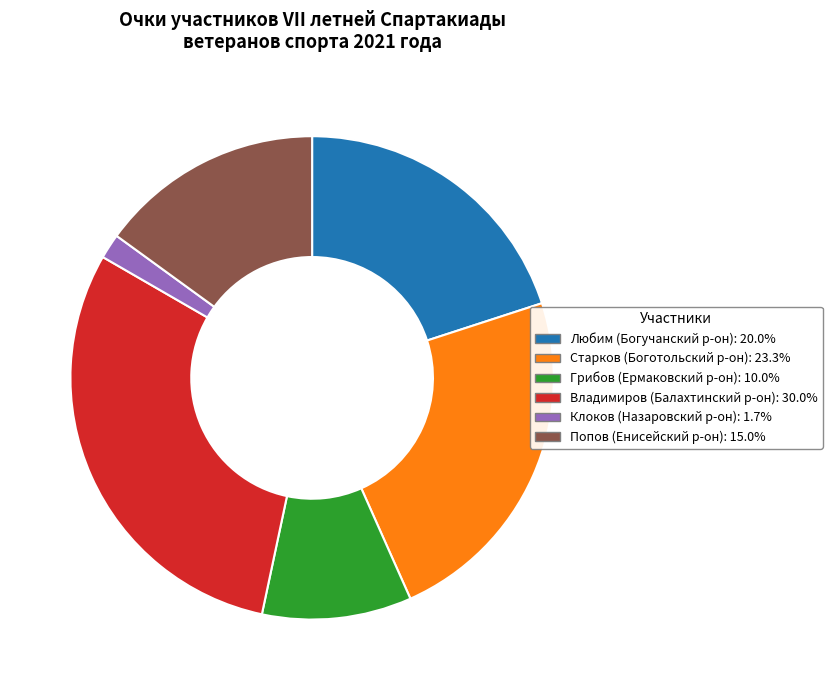

What is the largest slice in the pie chart?

Владимиров (Балахтинский р-он)